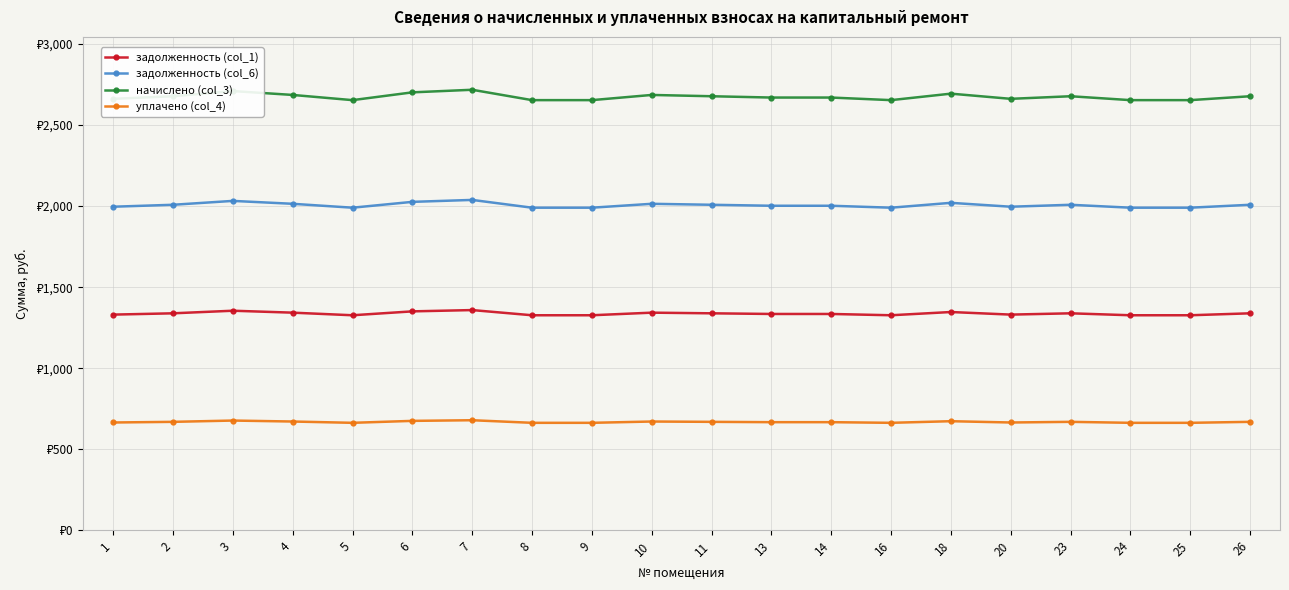

What is the difference between the maximum and second lowest values in the уплачено (col_4) series?

16.0